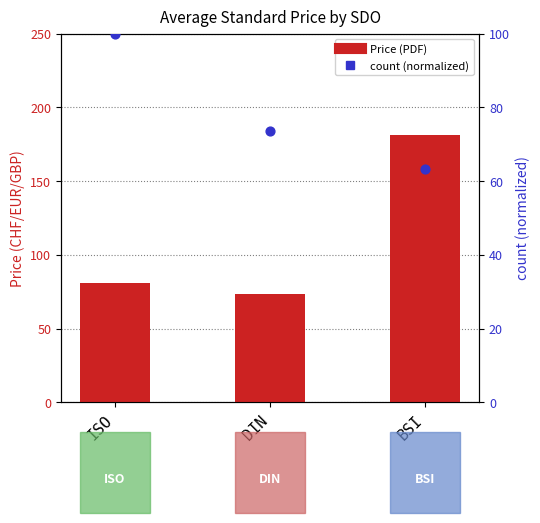

What is the total value across all series at ISO?

180.8